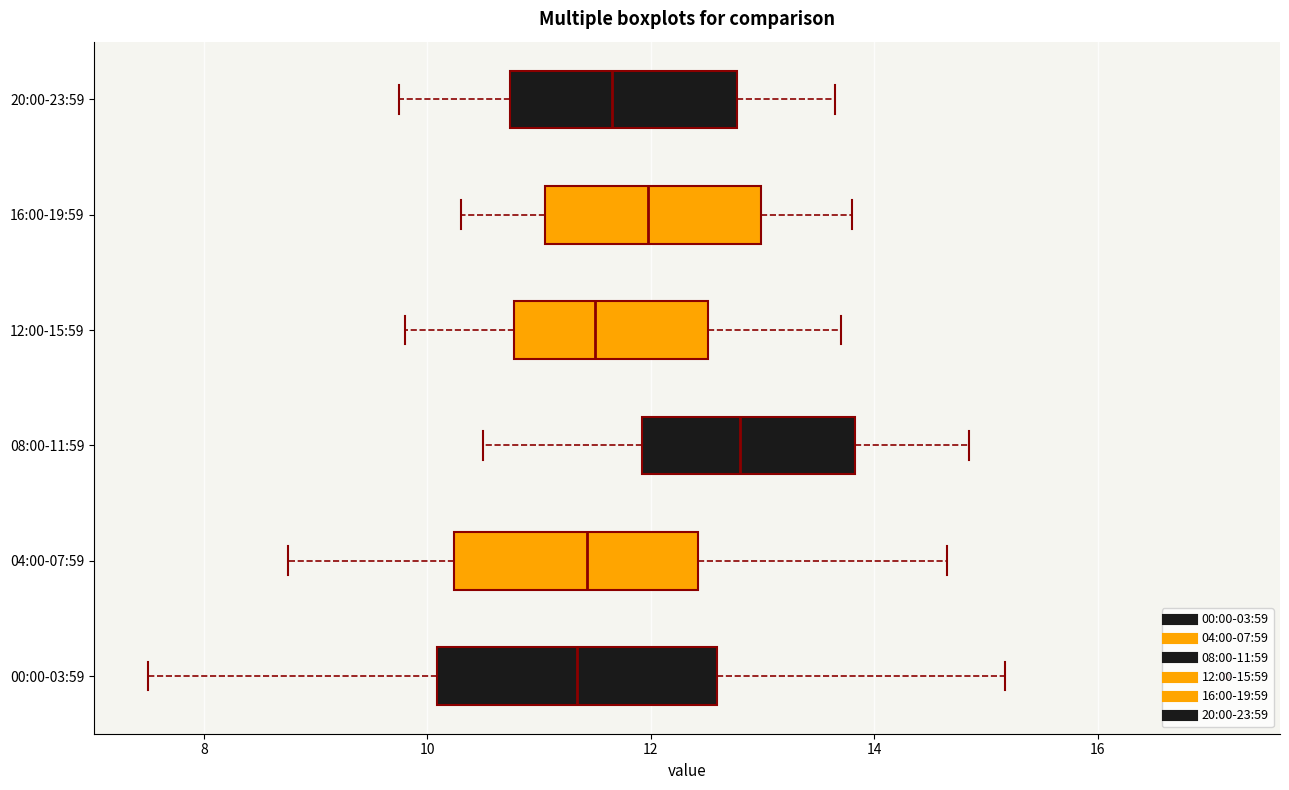

Reading bottom to top, read every box against the x-axis: the position of its median line, the range the box covers, and the ends of its whiskers. The values are not printed on the chart, so give them approximately, as read against the axis.

00:00-03:59: median 11.4, box 10.0 to 12.6, whiskers 7.6 to 15.2
04:00-07:59: median 11.4, box 10.2 to 12.4, whiskers 8.8 to 14.6
08:00-11:59: median 12.8, box 12.0 to 13.8, whiskers 10.6 to 14.8
12:00-15:59: median 11.6, box 10.8 to 12.6, whiskers 9.8 to 13.8
16:00-19:59: median 12.0, box 11.0 to 13.0, whiskers 10.4 to 13.8
20:00-23:59: median 11.6, box 10.8 to 12.8, whiskers 9.8 to 13.6